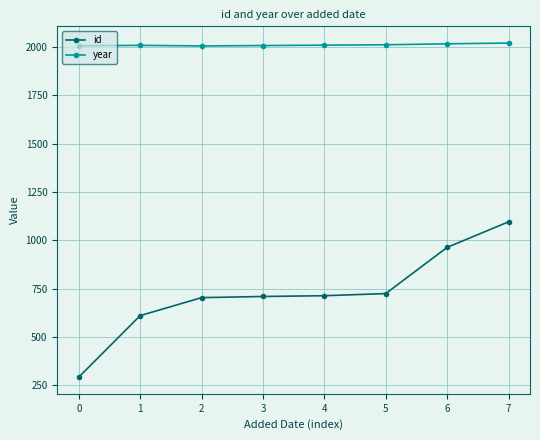

What is the approximate value of id at 4, to the nearest 10?

710